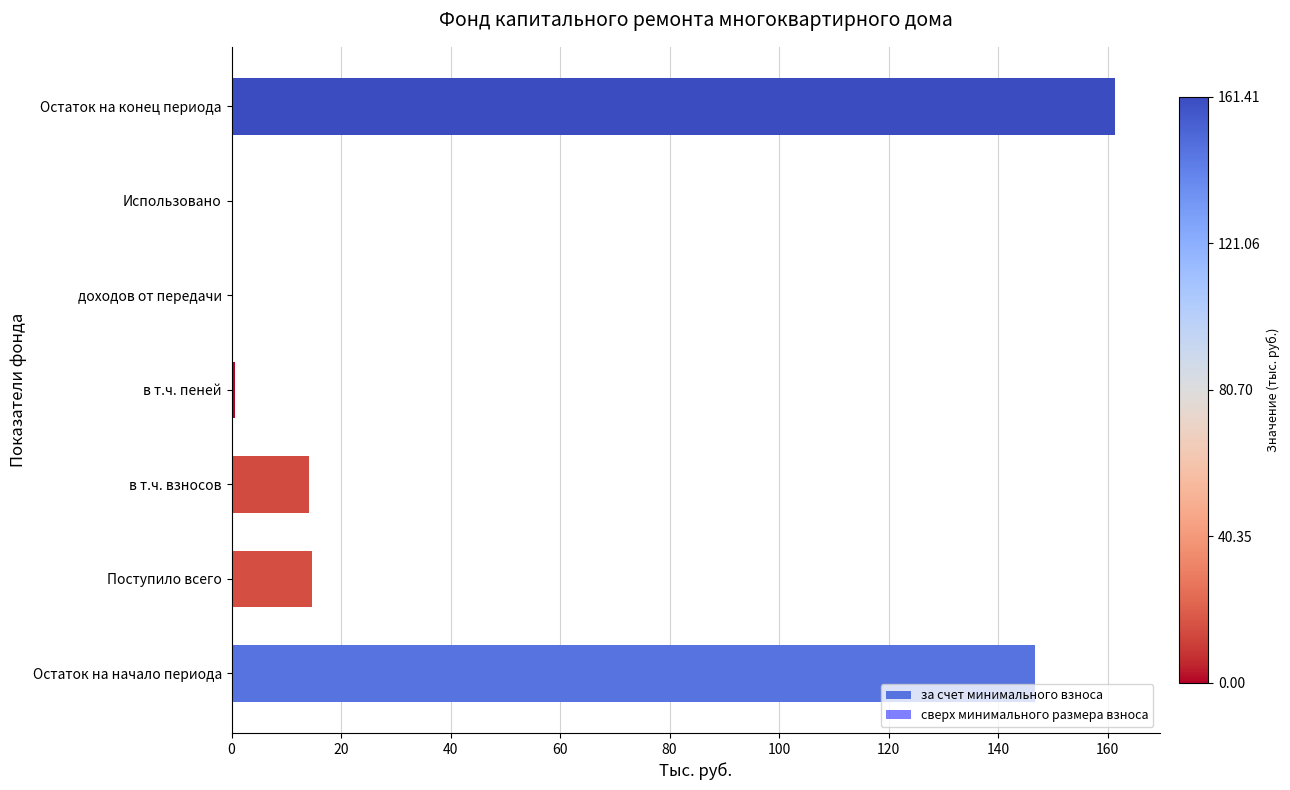

What is the ratio of the value at в т.ч. взносов to the value at Поступило всего?

1.0